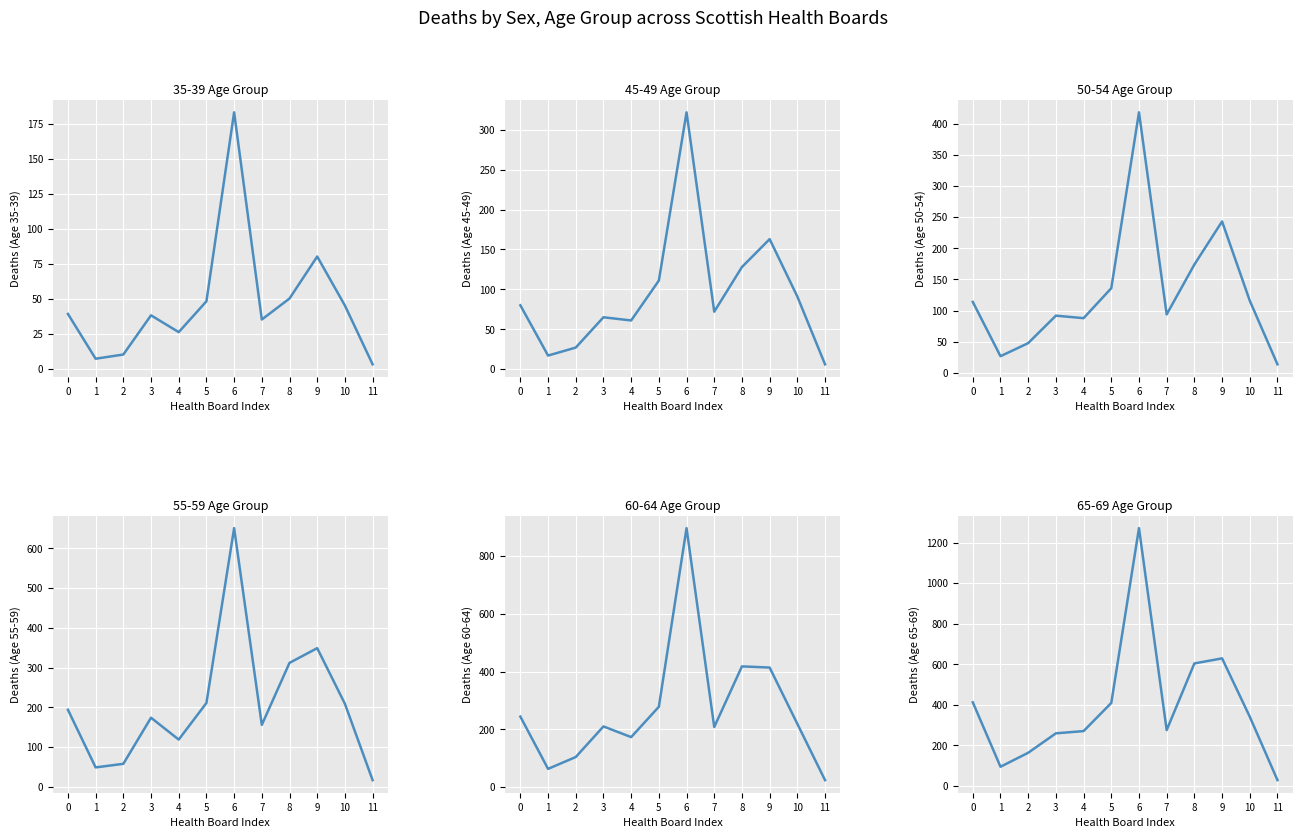

What is the total value across all series at 3?

838